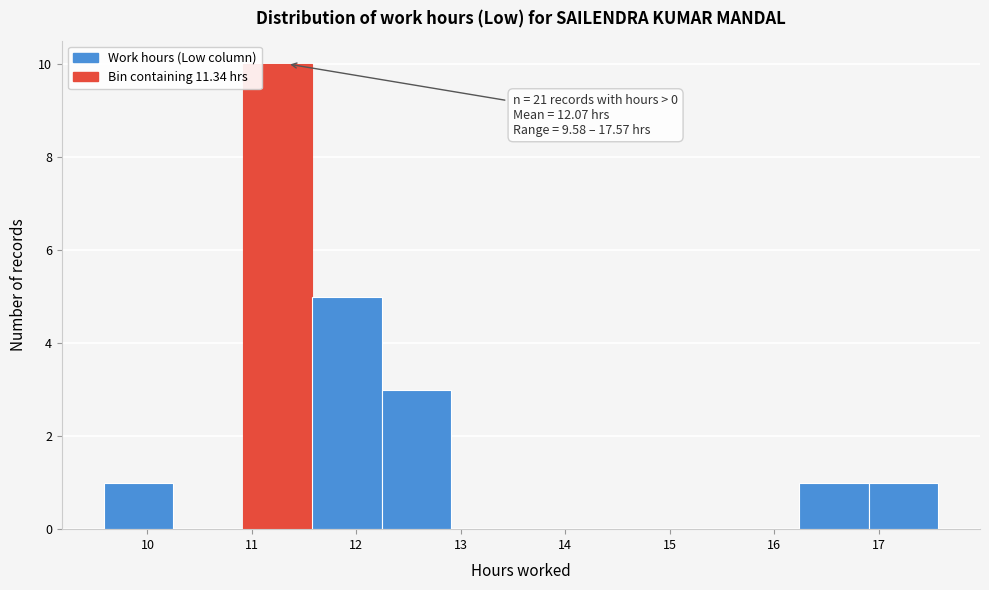

Over which range of the x-axis is the bar tallest?

10.9 to 11.6